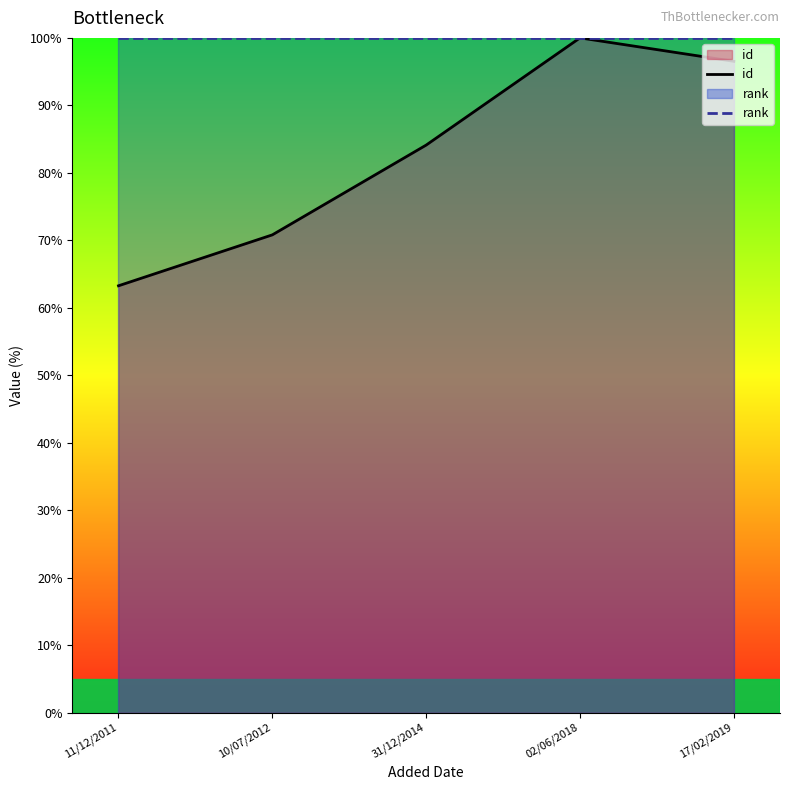

At how many categories does at least one series exceed 75?

5